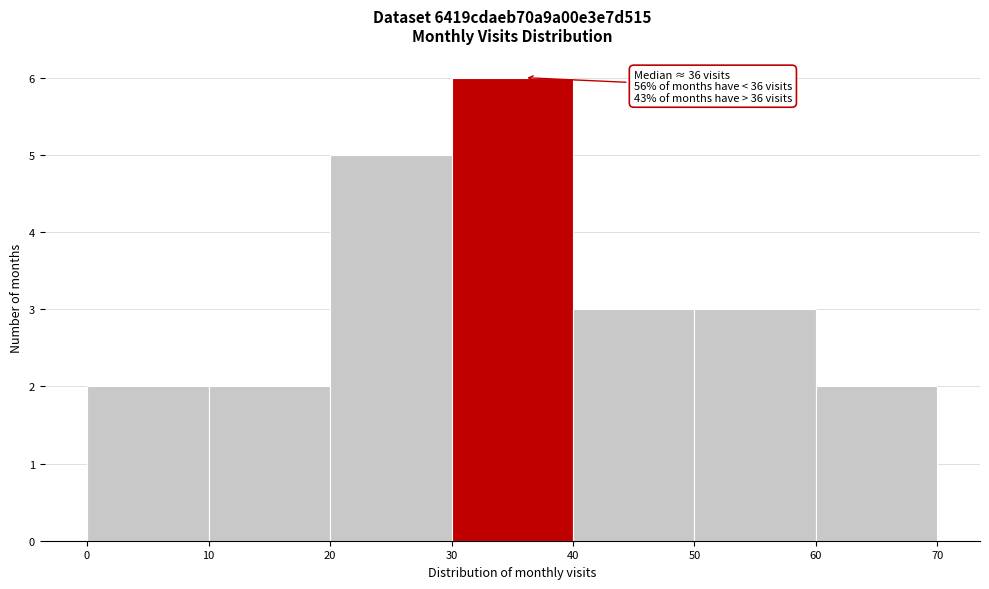

Which range on the x-axis has the tallest bar?

30 to 40